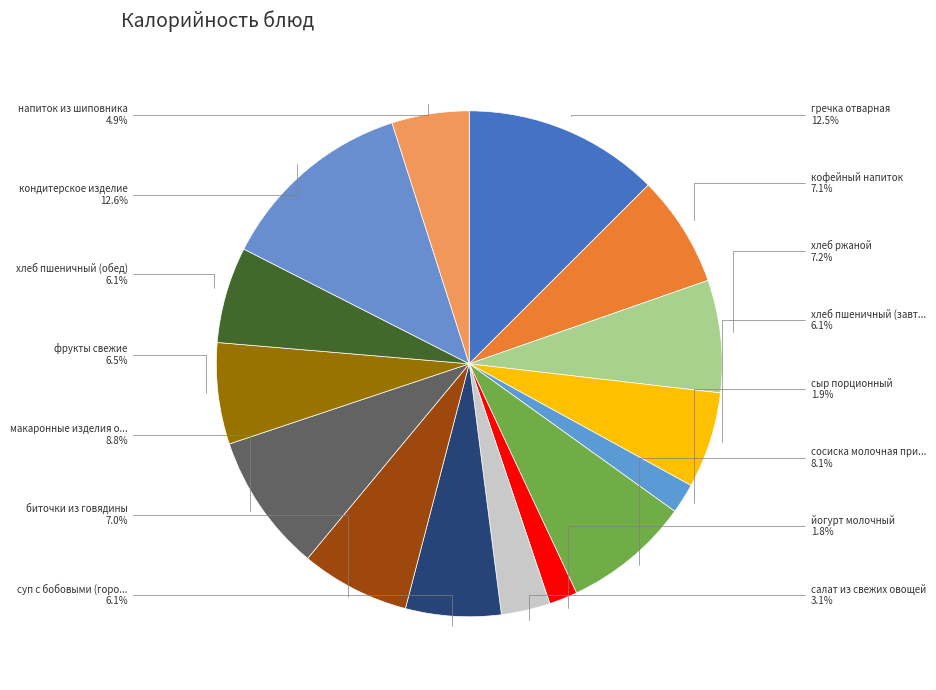

Which slice is the largest?

кондитерское изделие